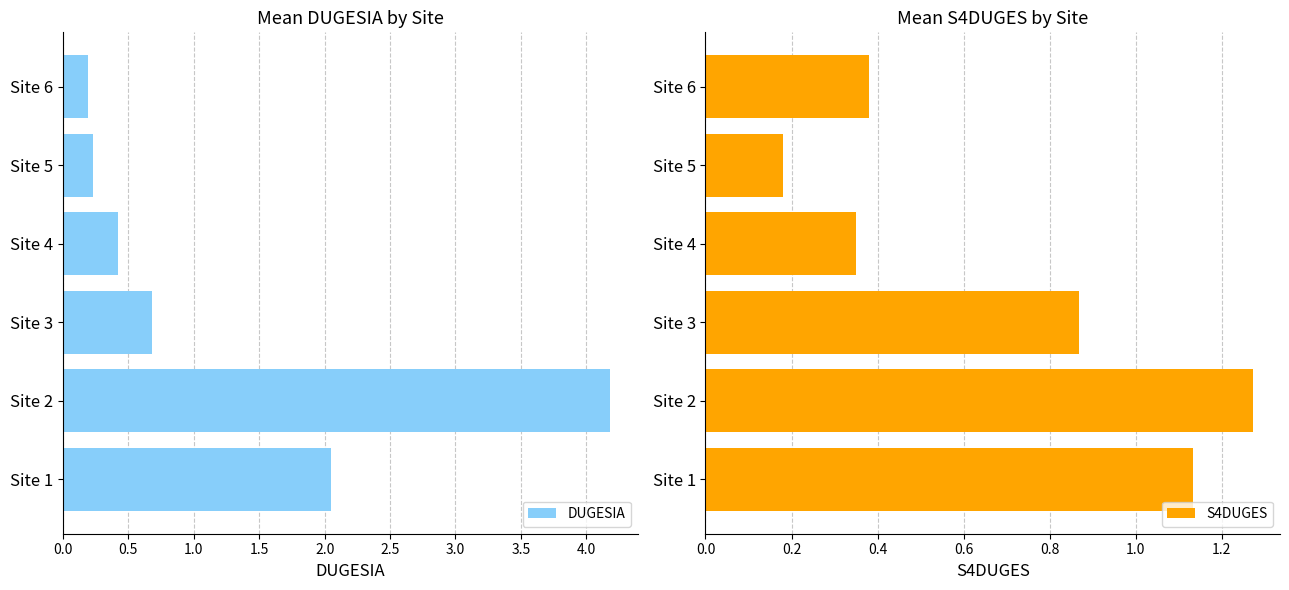

What is the sum of all S4DUGES values?

4.2